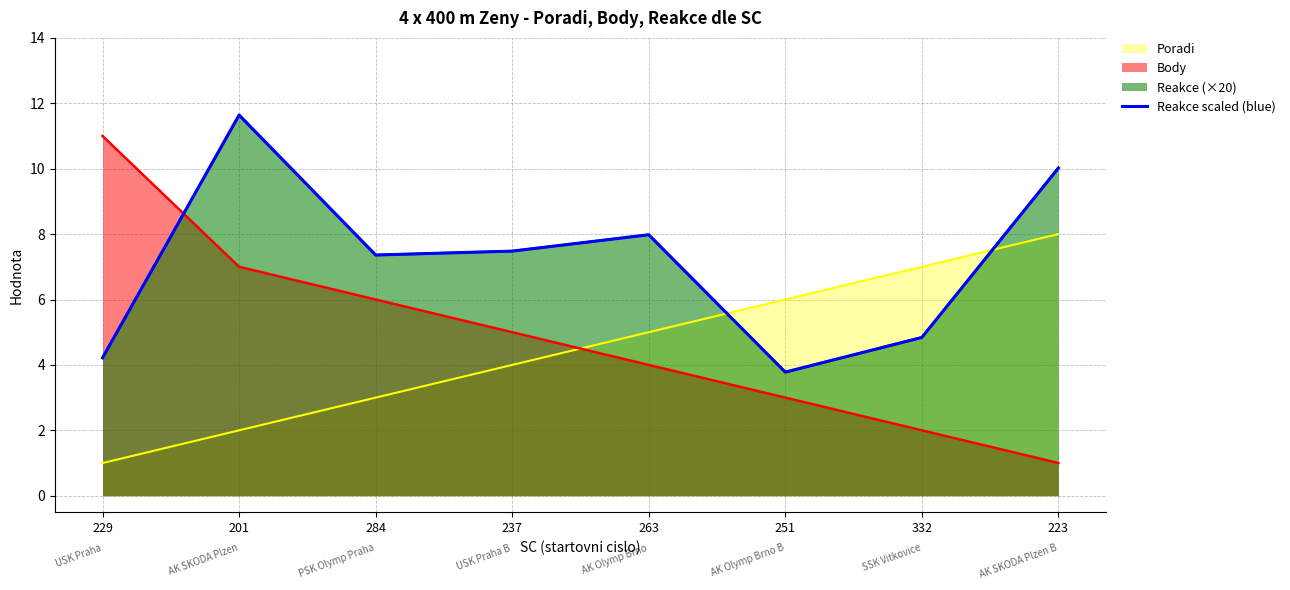

Reading left to right, what are all the values shown in this chart?

229=4.2	201=11.6	284=7.4	237=7.5	263=8.0	251=3.8	332=4.8	223=10.0